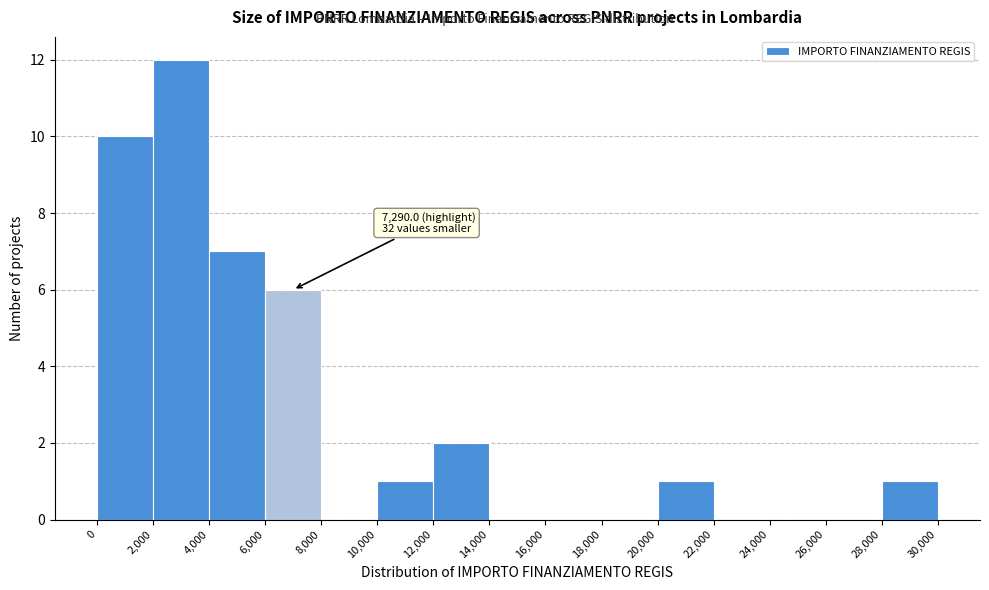

Over which range of the x-axis is the bar tallest?

2,000 to 4,000